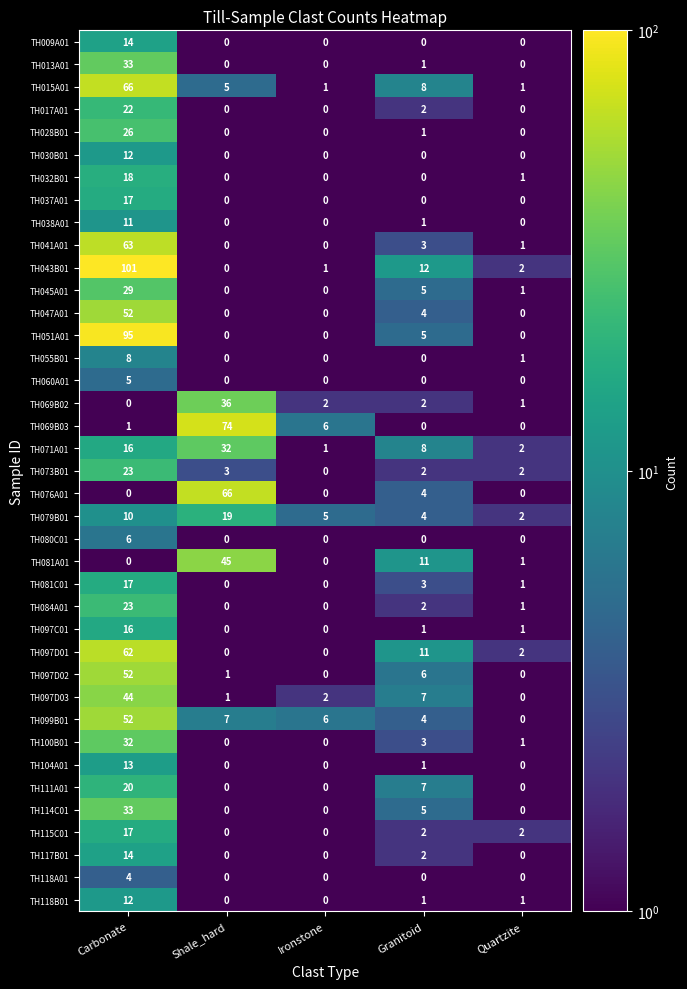

Which series has the largest total across all categories?

TH043B01